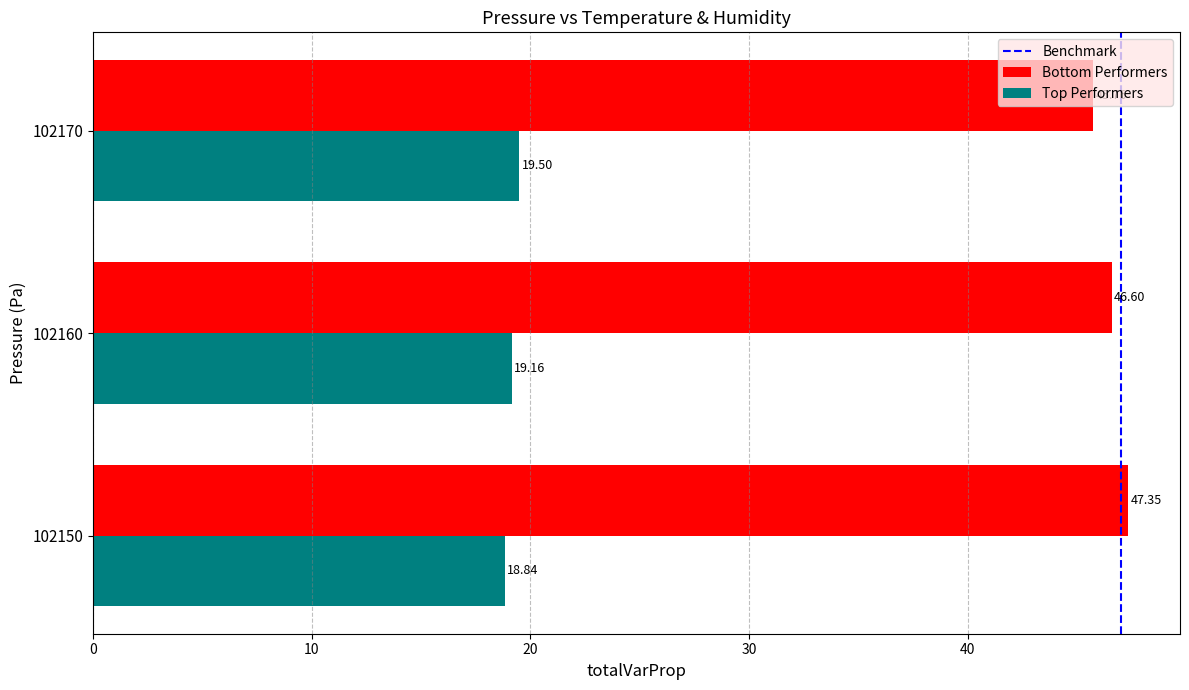

At which category is the sum across all series the highest?

102150